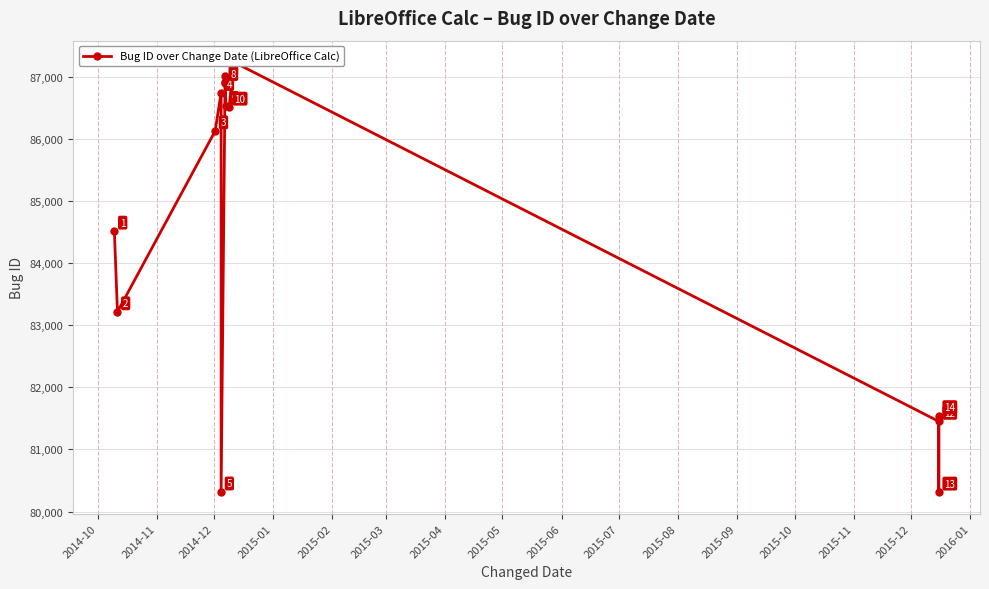

Between 2015-09 and 2014-12, which is larger?

2014-12